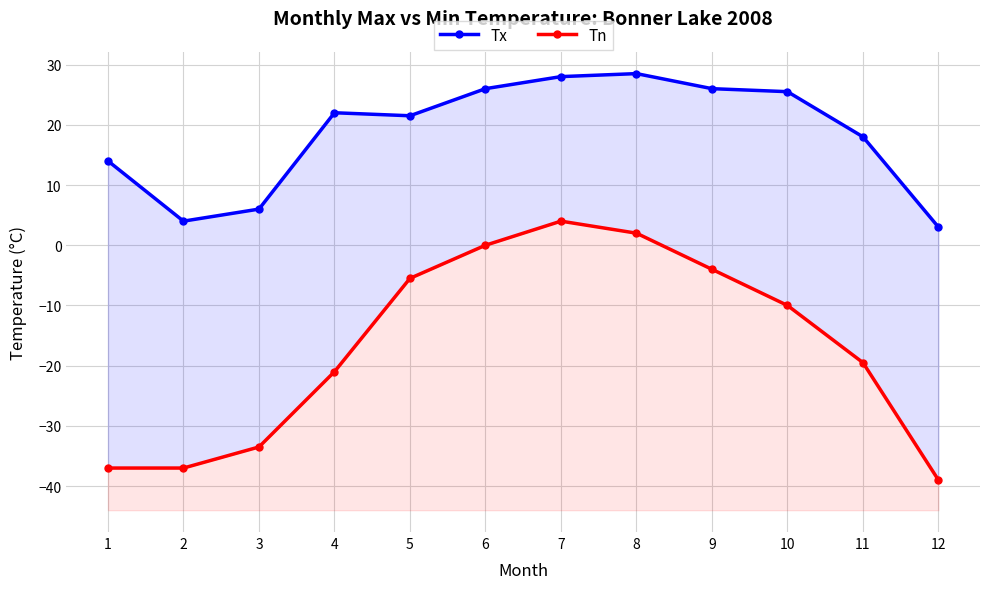

At which label does Tx reach its minimum?

12